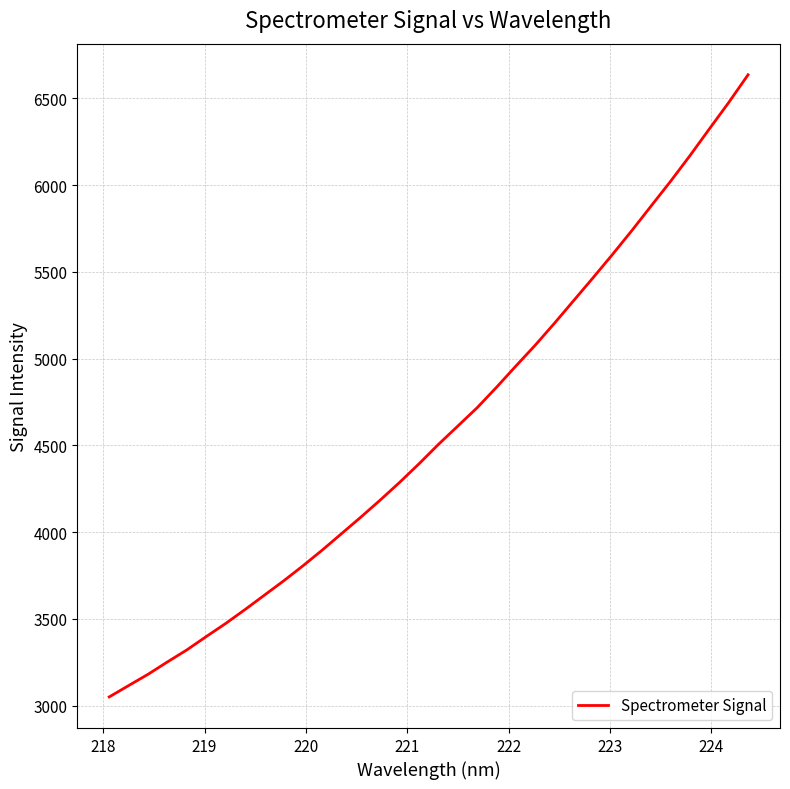

What is the difference between the maximum and minimum values?

3586.3